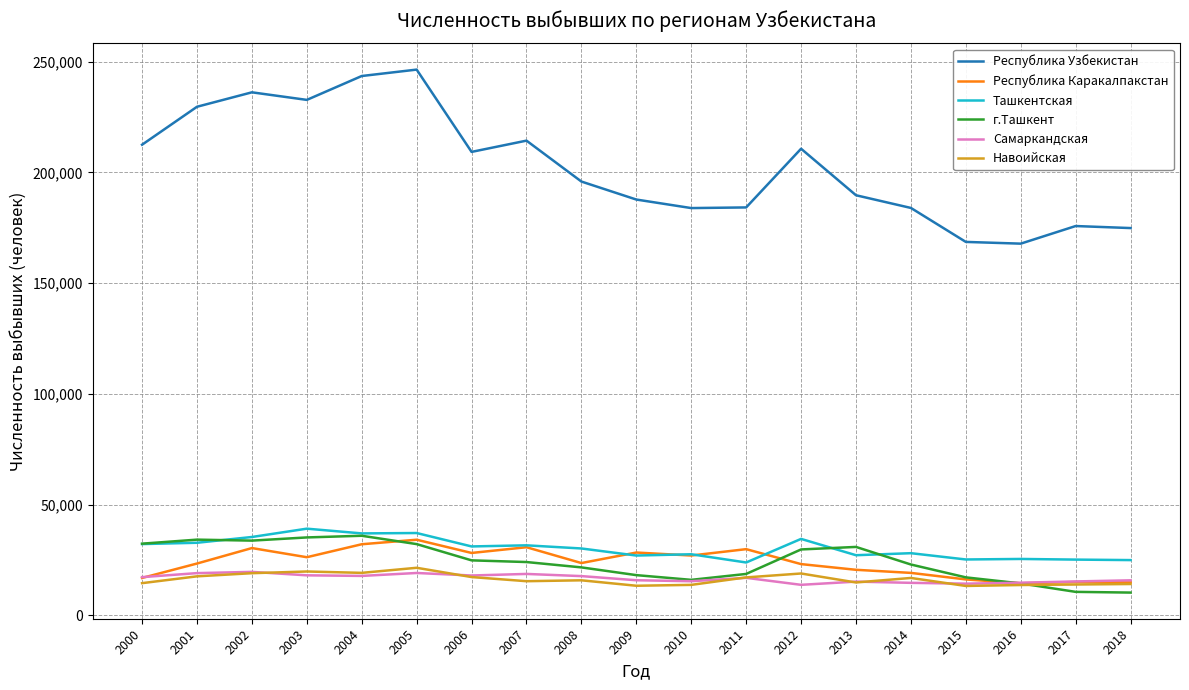

How many values in the г.Ташкент series are below 24031?

9